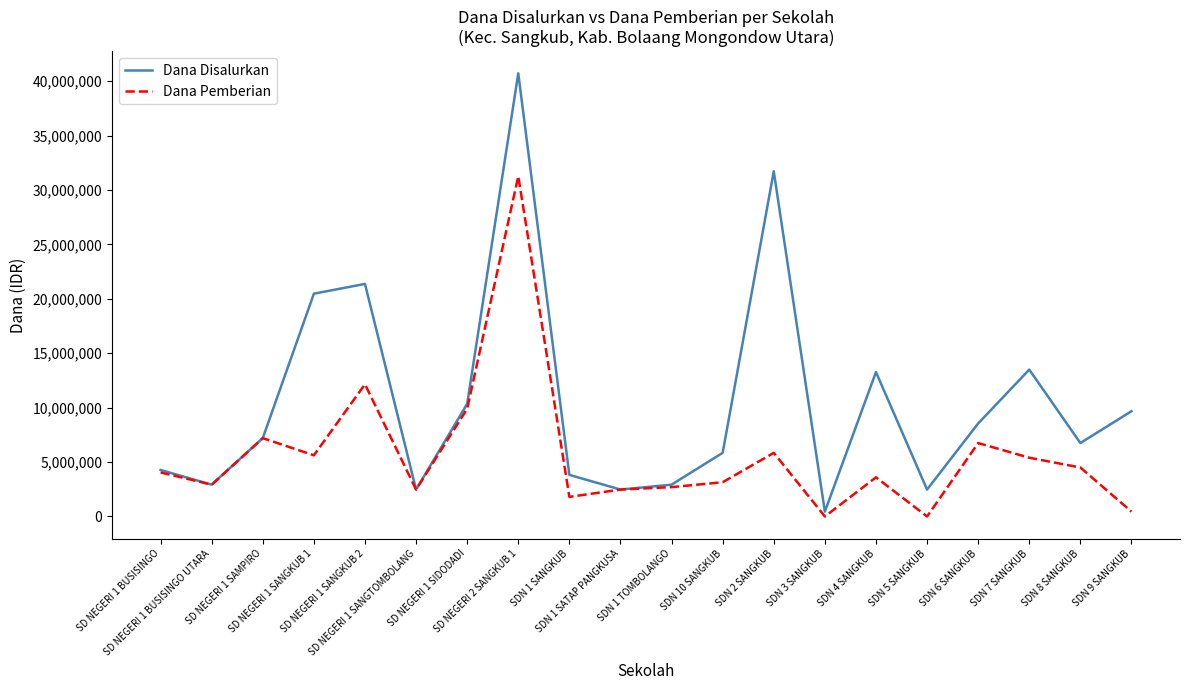

List the series in order of their peak value, highest first.

Dana Disalurkan, Dana Pemberian